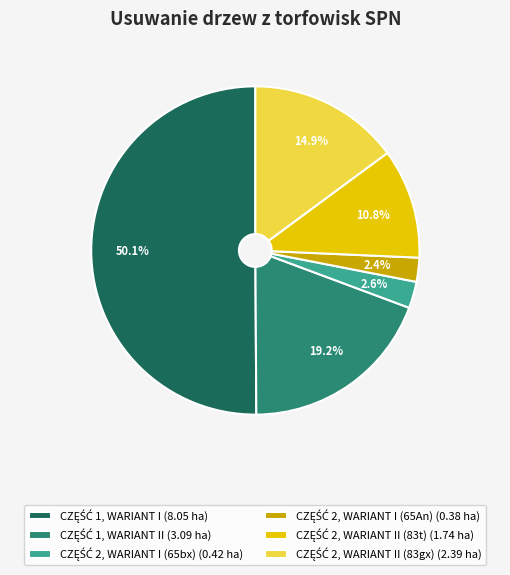

Count the number of slices in the pie.

6